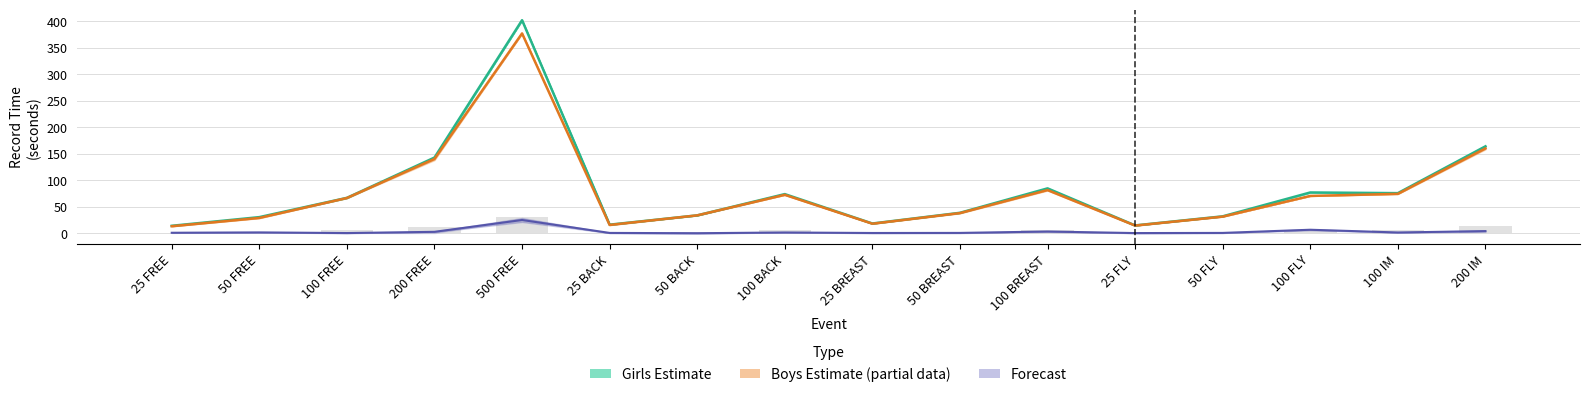

The Girls Records (Estimate) series shows 30.0 at 100 IM. True or false?

False